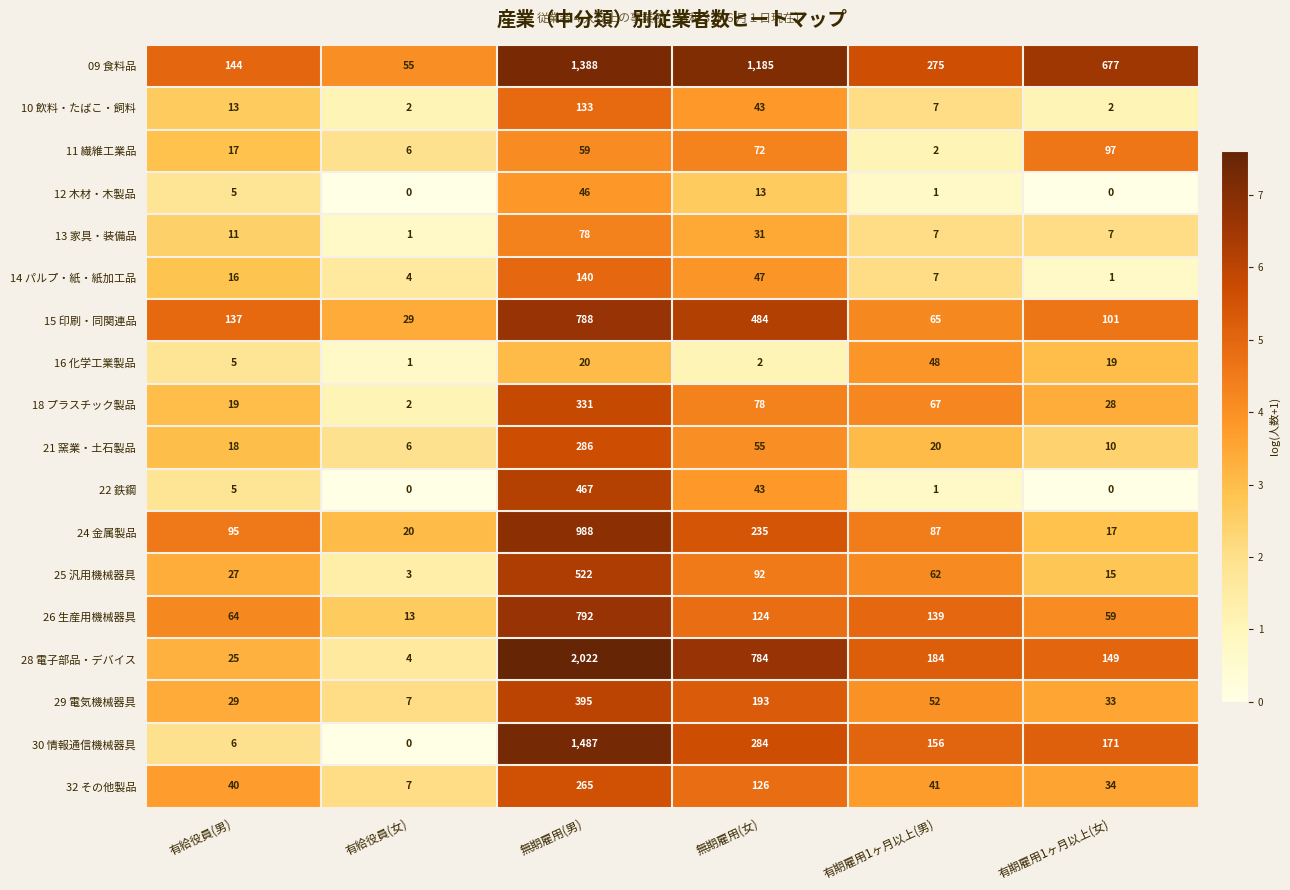

What is the difference between the second highest and second lowest values in the 29 電気機械器具 series?

164